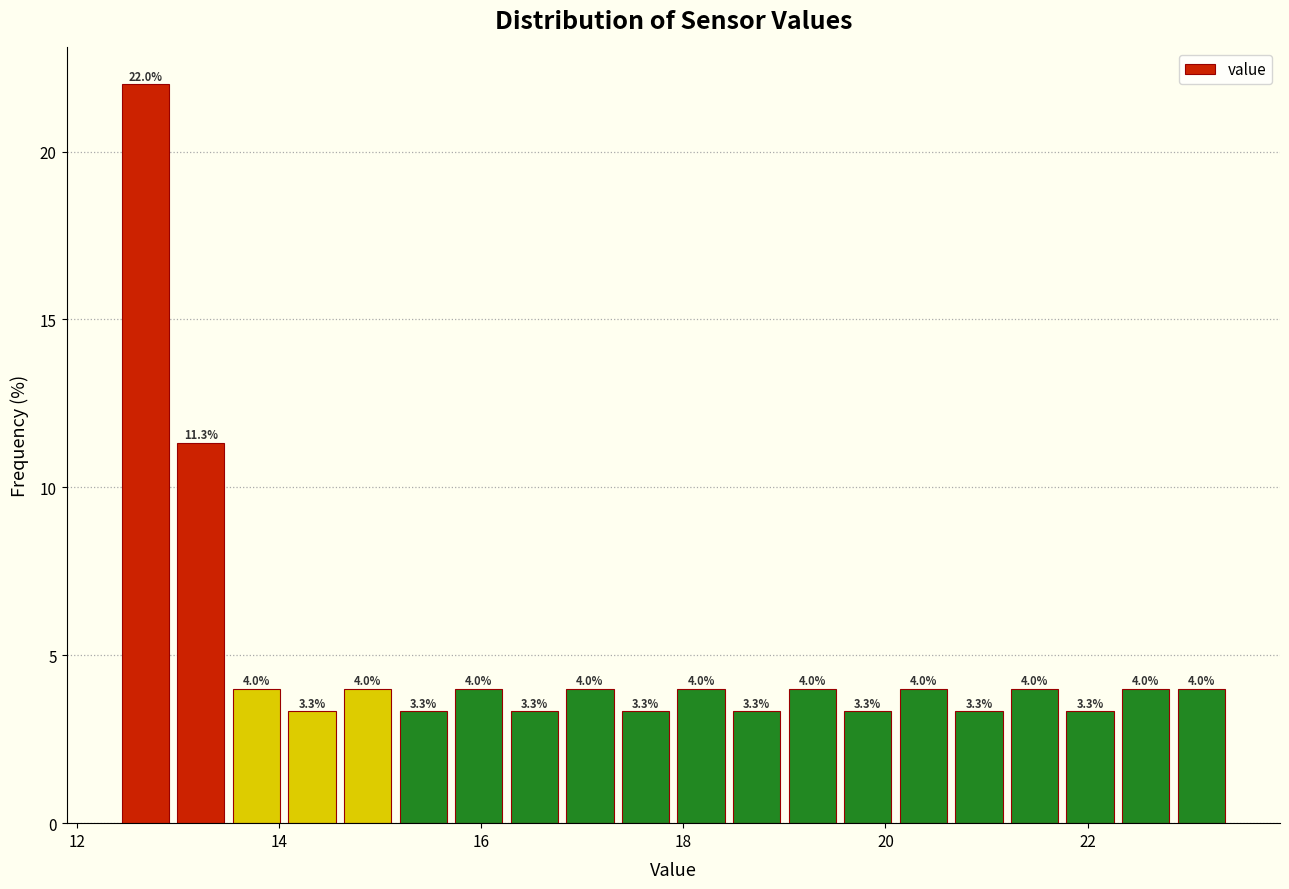

Around what value on the x-axis is the tallest bar? Give the approximate position of its centre, as read against the axis.

12.6